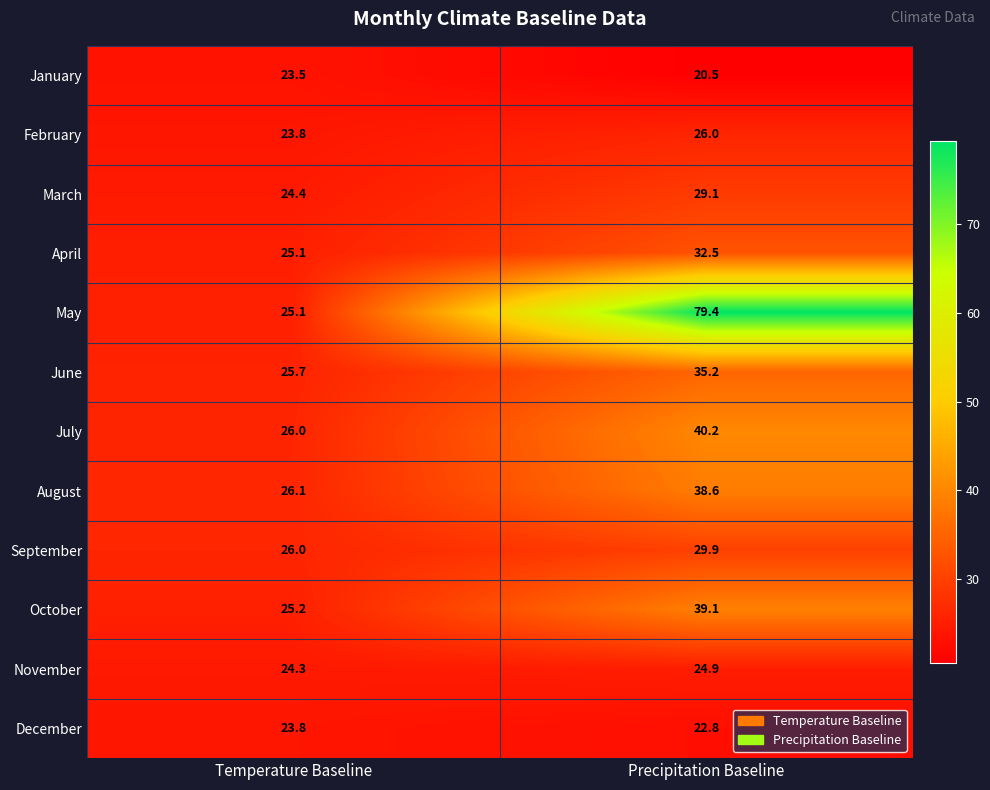

List the series in order of their peak value, highest first.

May, July, October, August, June, April, September, March, February, November, December, January